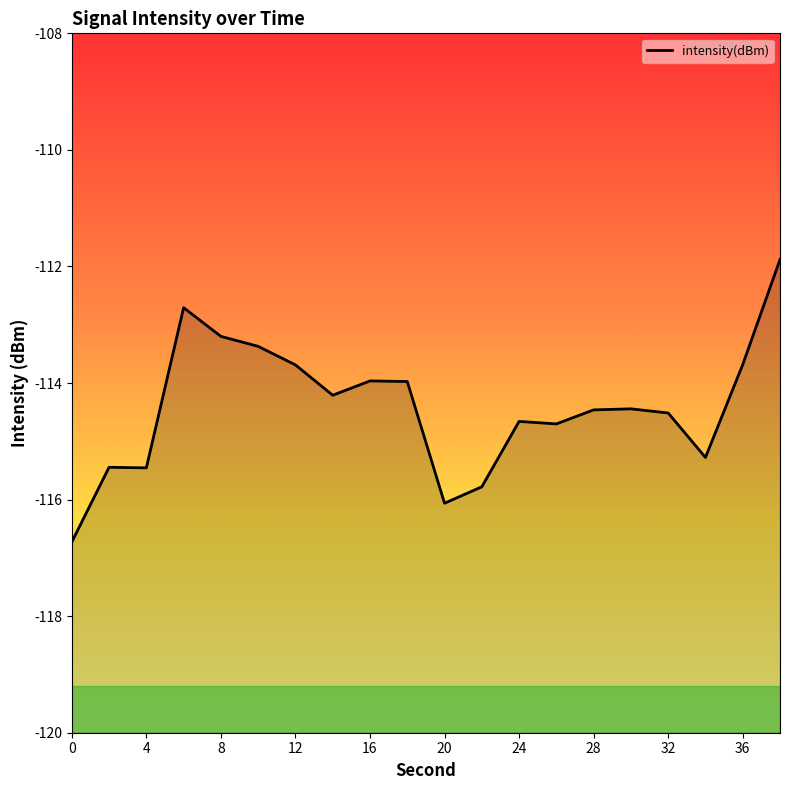

What is the difference between the maximum and minimum values?

4.8